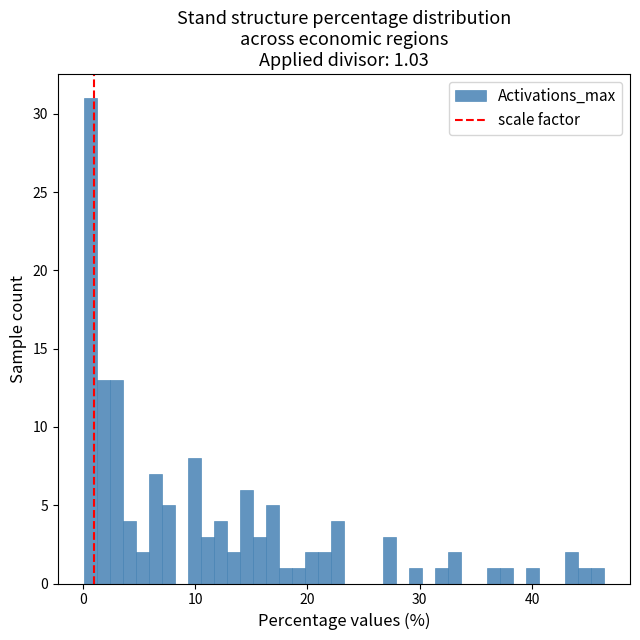

Read against the x-axis, roughly where is the centre of the tallest bar?

1